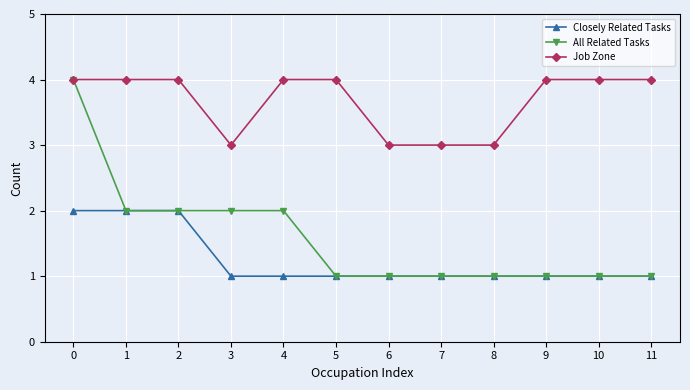

What is the minimum value for Job Zone?

3